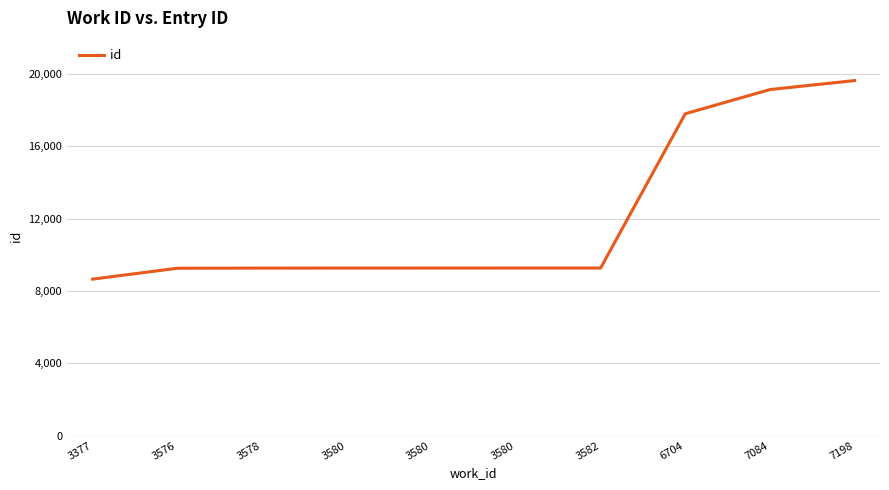

True or false: there are more than 0 points higher than both neighbors.

False